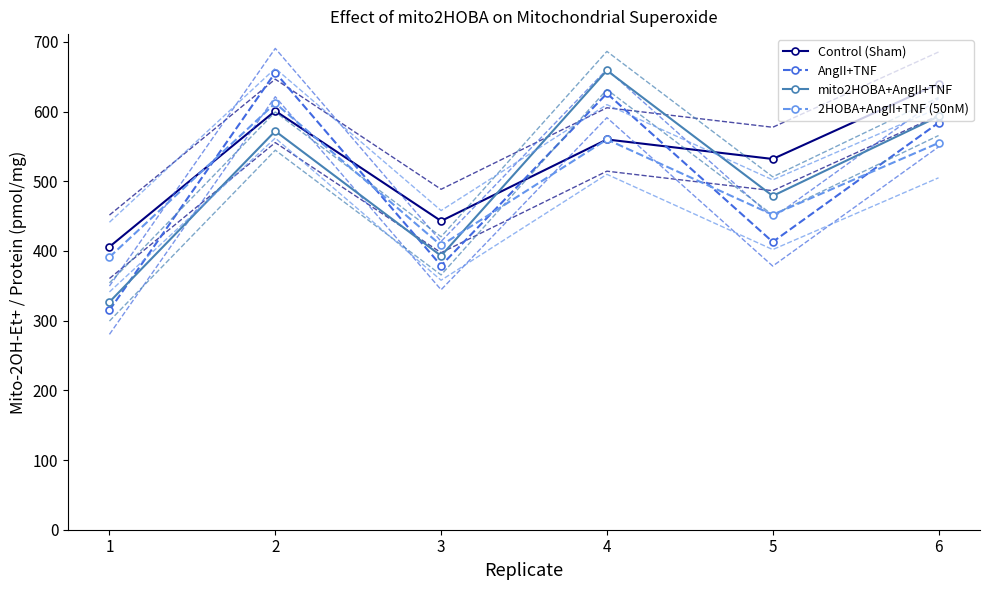

At 4, list the series in order from largest to smallest.

mito2HOBA+AngII+TNF, AngII+TNF, Control (Sham), 2HOBA+AngII+TNF (50nM)